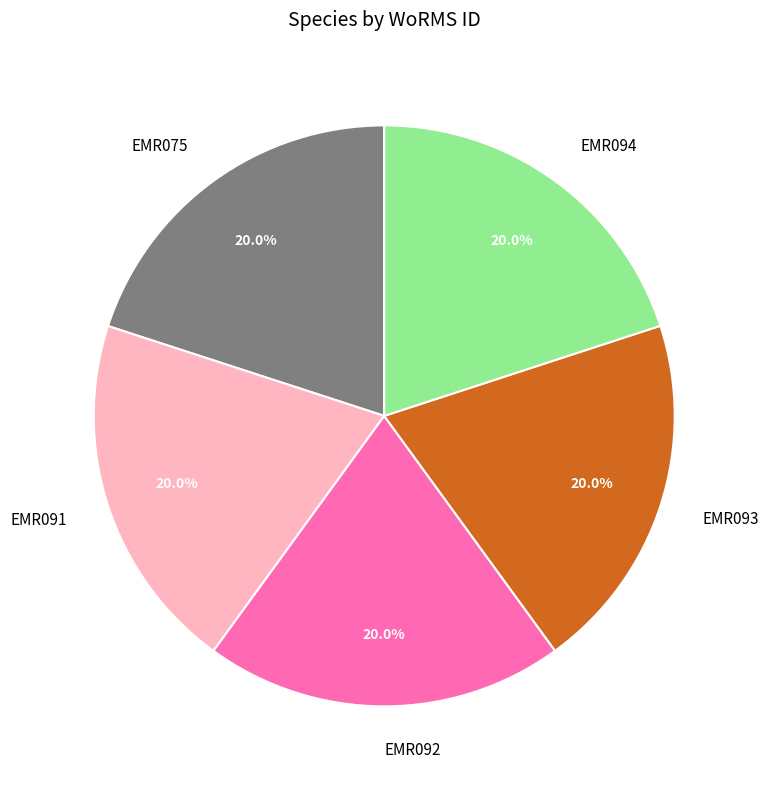

Approximately how many times larger is the value at EMR093 compared to EMR075?

1.0